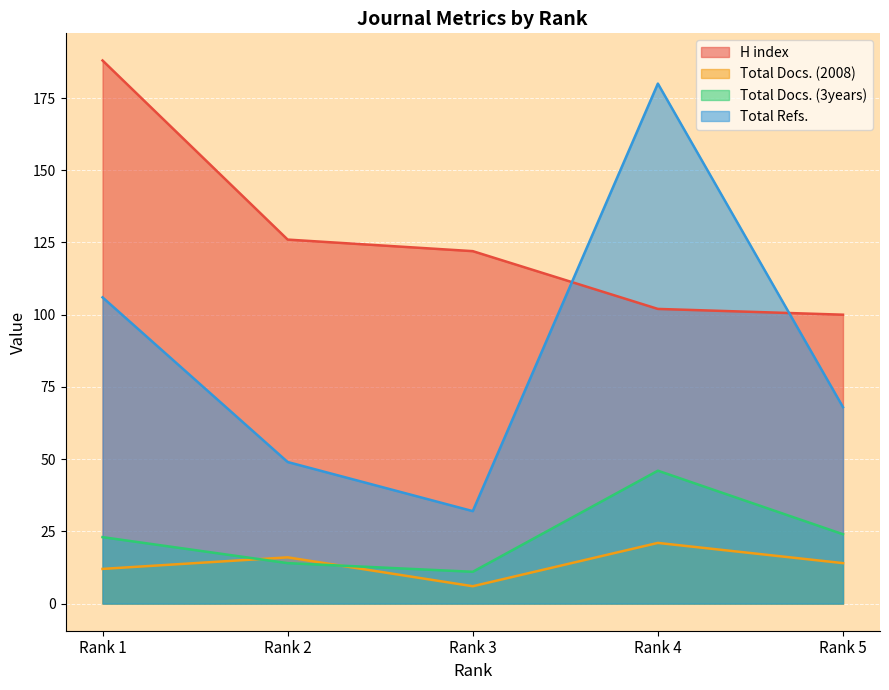

What are all the series names shown in the legend?

H index, Total Docs. (2008), Total Docs. (3years), Total Refs.